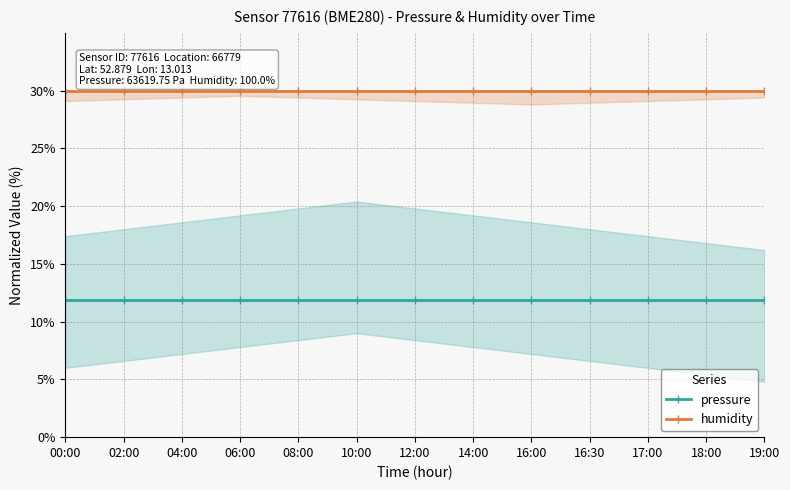

Which has a higher value, 19:00 or 18:00?

19:00